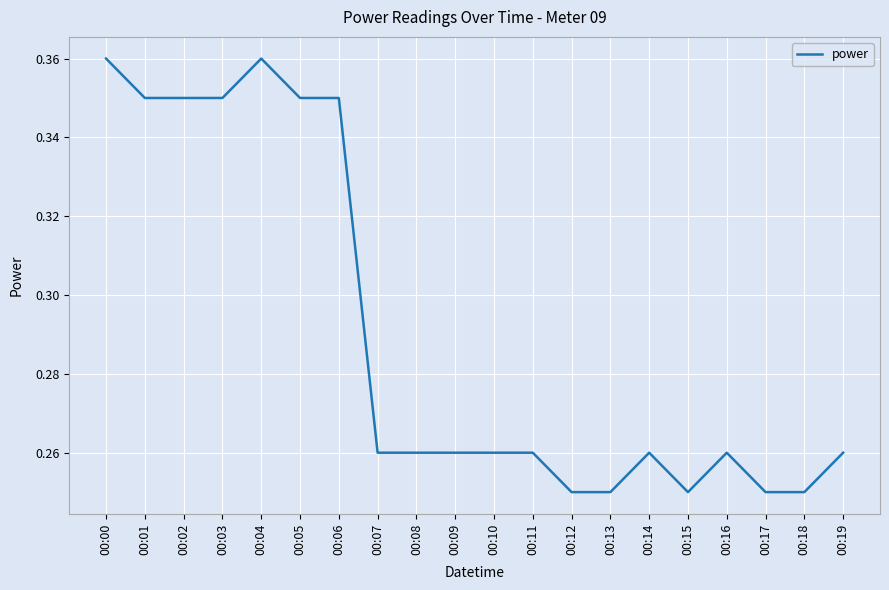

Between 00:04 and 00:06, which is larger?

00:04